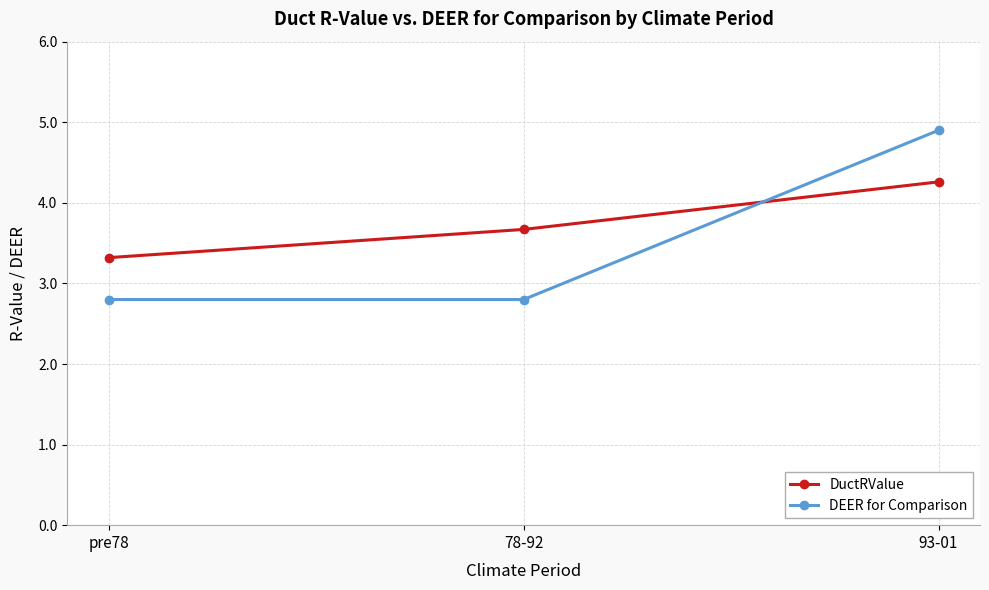

What is the label of the 3rd point from the right?

pre78